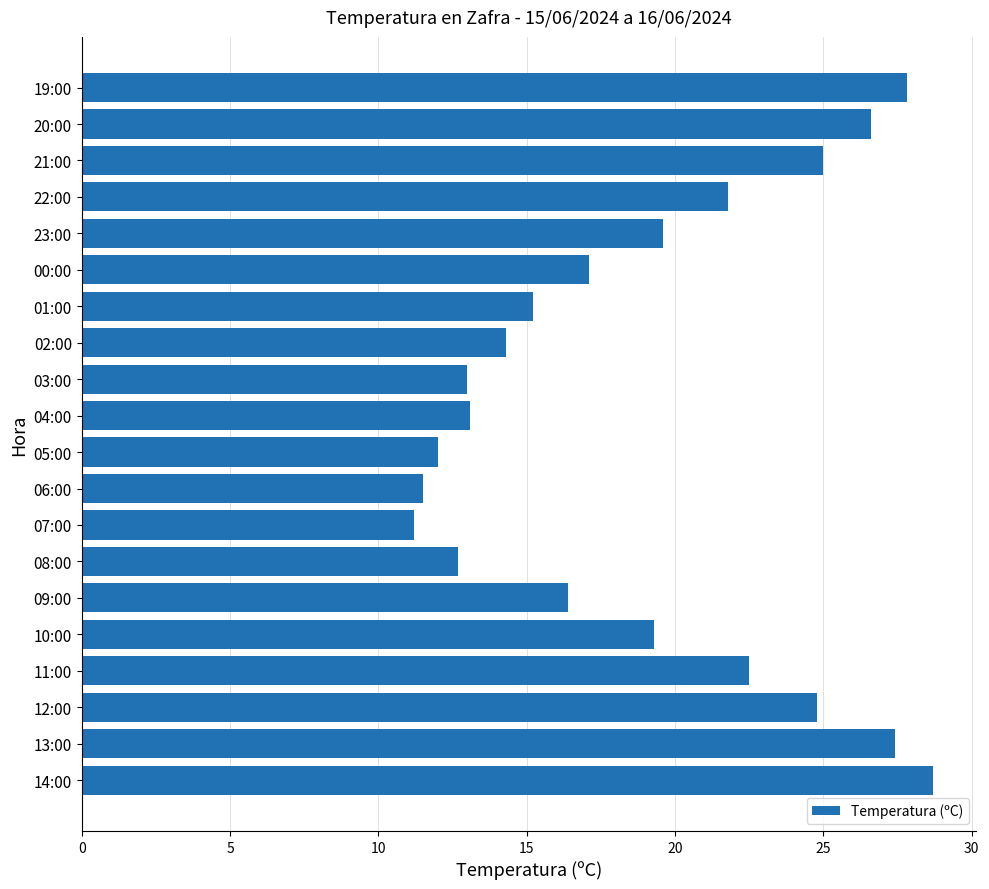

How many data points does each series have?

20